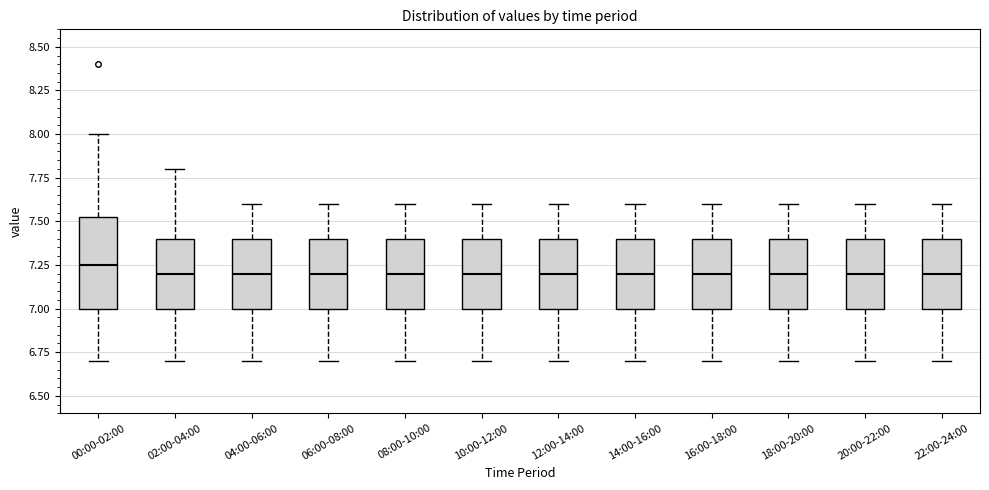

Reading left to right, transcribe this box plot: for each box, give where its median line is, the range the box spans, and where its two whiskers end, as read against the y-axis. The values are not printed on the chart, so give them approximately, as read against the axis.

00:00-02:00: median 7.25, box 7.00 to 7.55, whiskers 6.70 to 8.00
02:00-04:00: median 7.20, box 7.00 to 7.40, whiskers 6.70 to 7.80
04:00-06:00: median 7.20, box 7.00 to 7.40, whiskers 6.70 to 7.60
06:00-08:00: median 7.20, box 7.00 to 7.40, whiskers 6.70 to 7.60
08:00-10:00: median 7.20, box 7.00 to 7.40, whiskers 6.70 to 7.60
10:00-12:00: median 7.20, box 7.00 to 7.40, whiskers 6.70 to 7.60
12:00-14:00: median 7.20, box 7.00 to 7.40, whiskers 6.70 to 7.60
14:00-16:00: median 7.20, box 7.00 to 7.40, whiskers 6.70 to 7.60
16:00-18:00: median 7.20, box 7.00 to 7.40, whiskers 6.70 to 7.60
18:00-20:00: median 7.20, box 7.00 to 7.40, whiskers 6.70 to 7.60
20:00-22:00: median 7.20, box 7.00 to 7.40, whiskers 6.70 to 7.60
22:00-24:00: median 7.20, box 7.00 to 7.40, whiskers 6.70 to 7.60